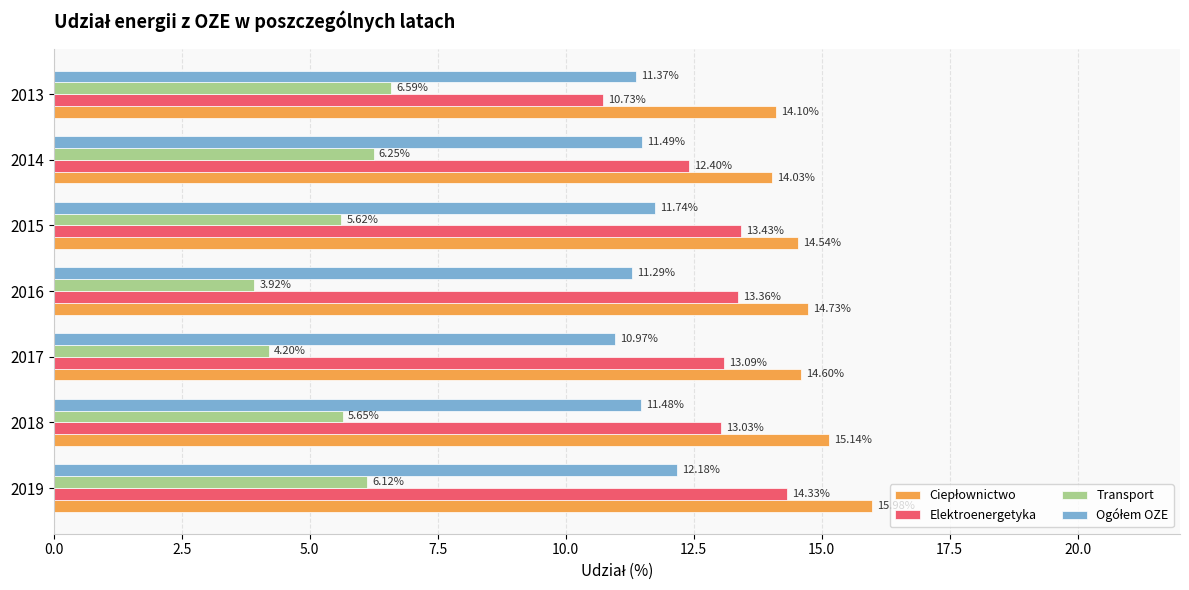

What is the difference between the maximum and minimum values in the Transport series?

2.7